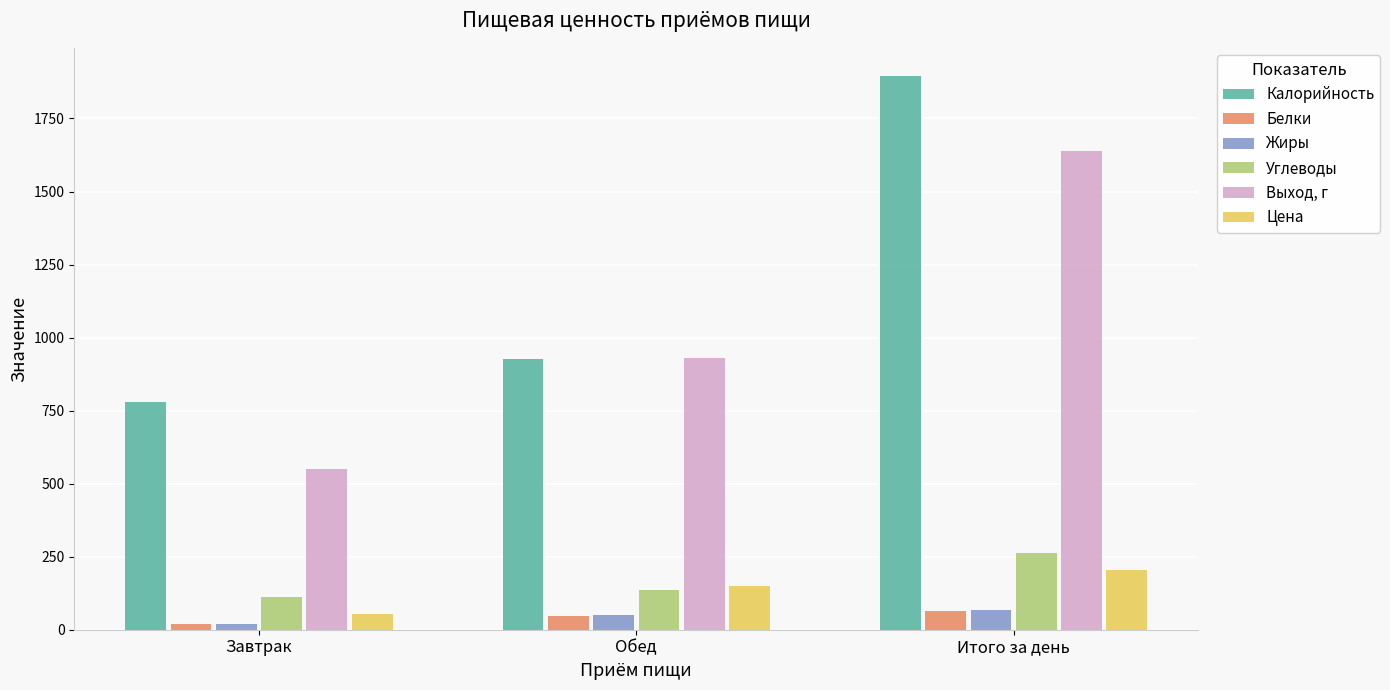

How many Белки values are between 18 and 65?

3